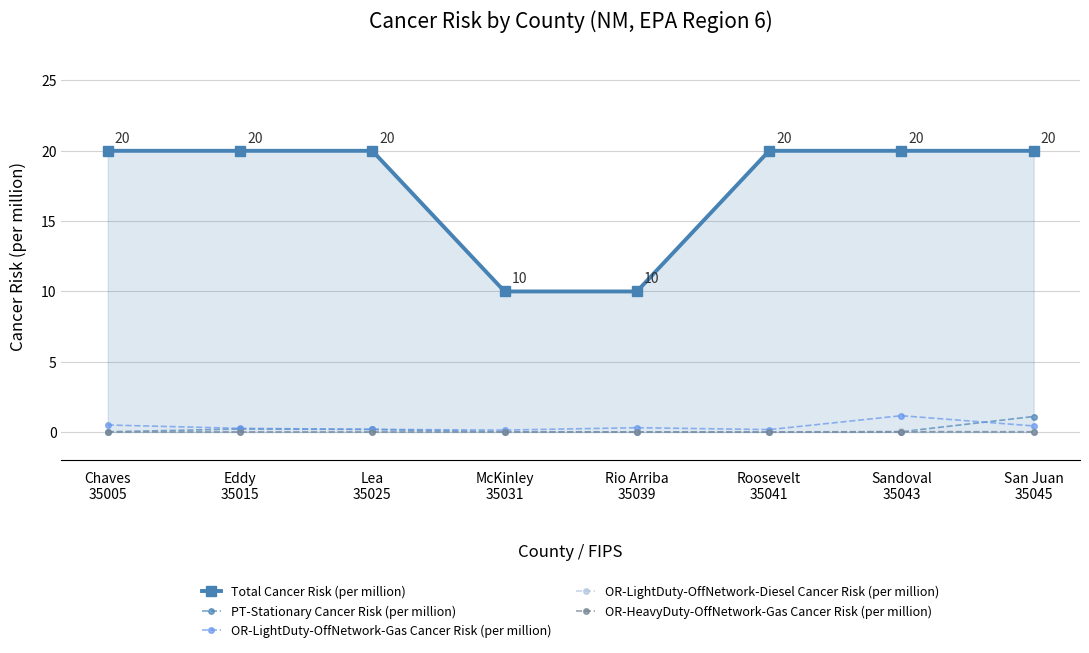

What is the total value across all series at Eddy
35015?

20.5